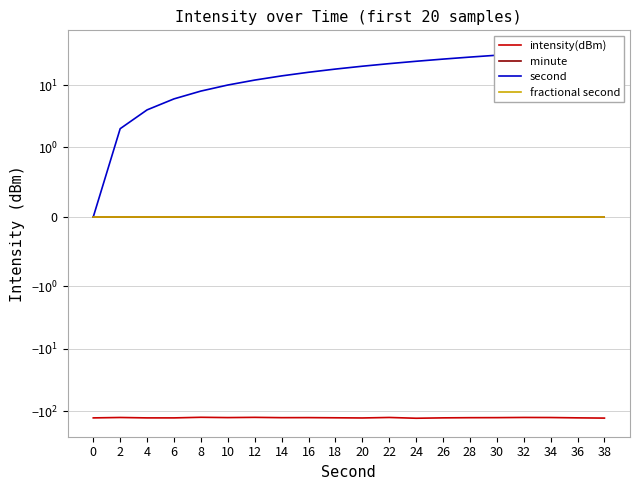

Does the chart display data point markers on the line(s)?

No